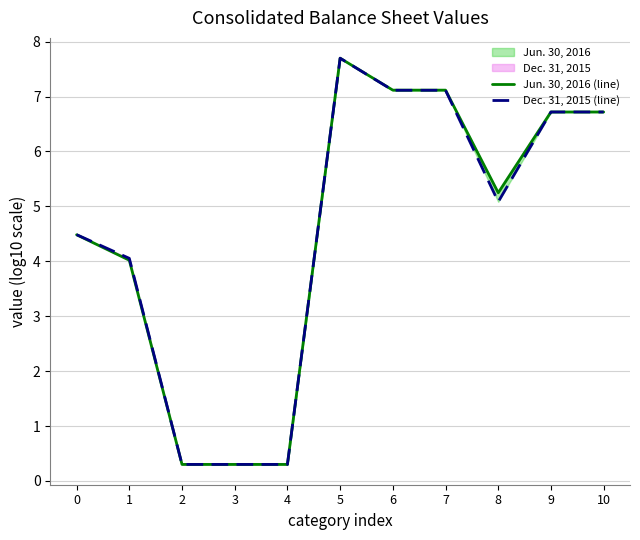

At which label does Dec. 31, 2015 (line) first exceed 5?

5